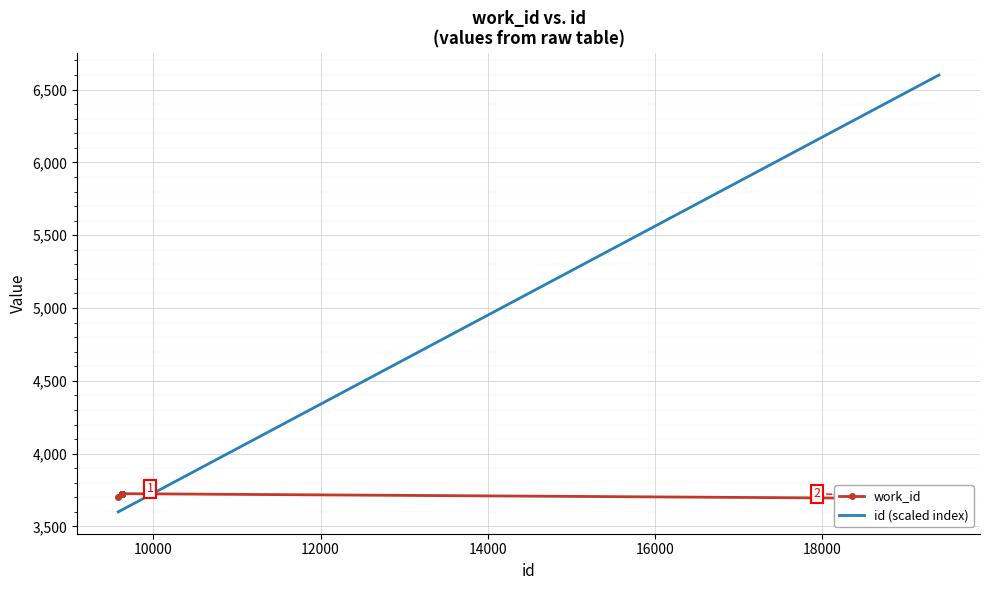

Which series ends up on top after the final intersection of work_id and id (scaled index)?

id (scaled index)